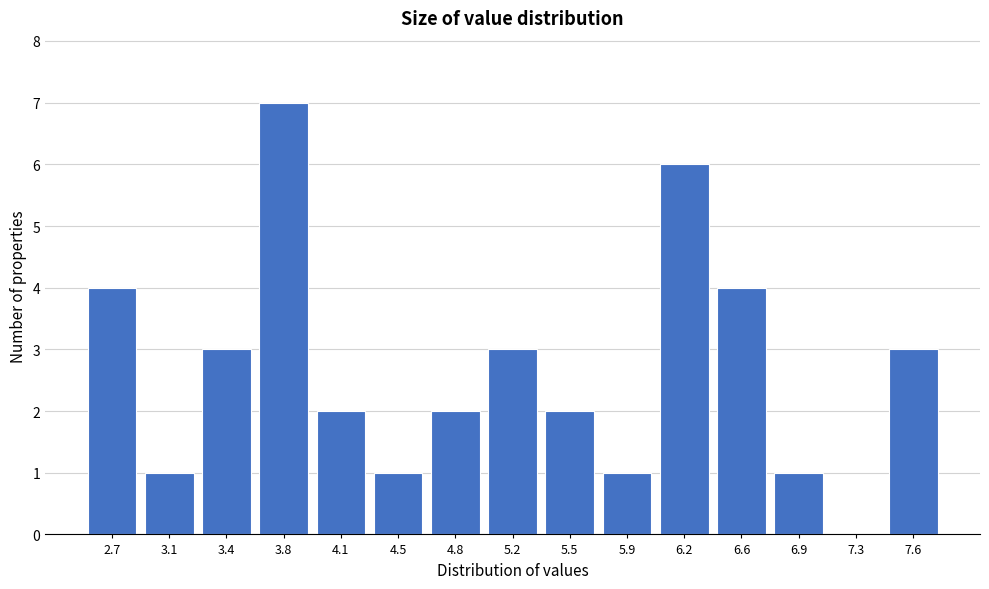

Reading left to right, extract all data points from this chart.

2.7=4	3.1=1	3.4=3	3.8=7	4.1=2	4.5=1	4.8=2	5.2=3	5.5=2	5.9=1	6.2=6	6.6=4	6.9=1	7.3=0	7.6=3